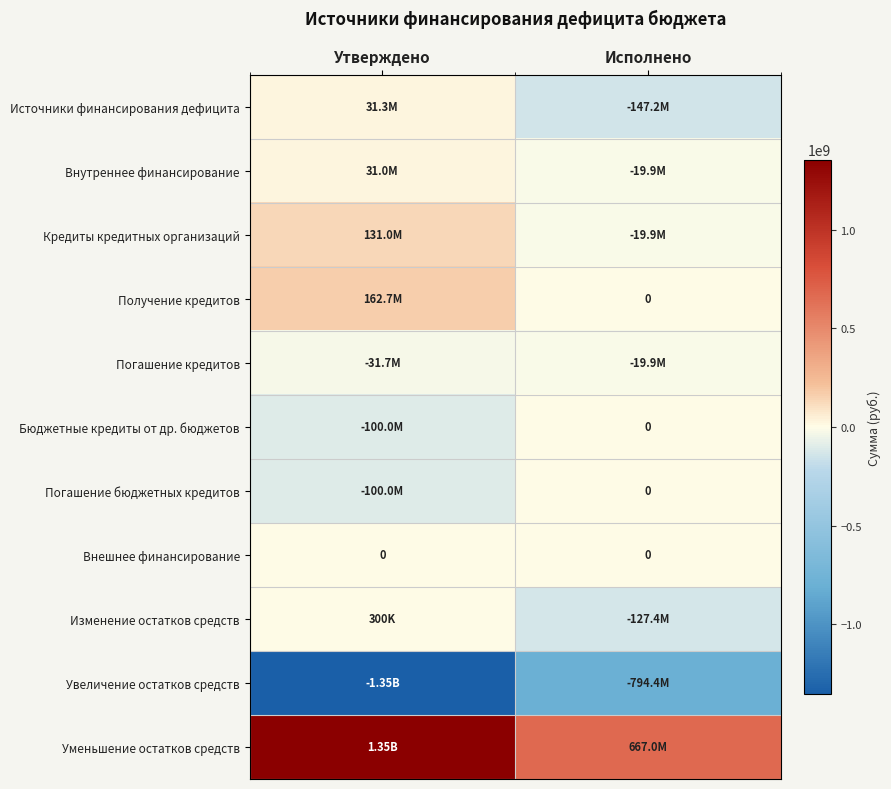

Where is Увеличение остатков средств nearest to the value -1074531608?

Исполнено